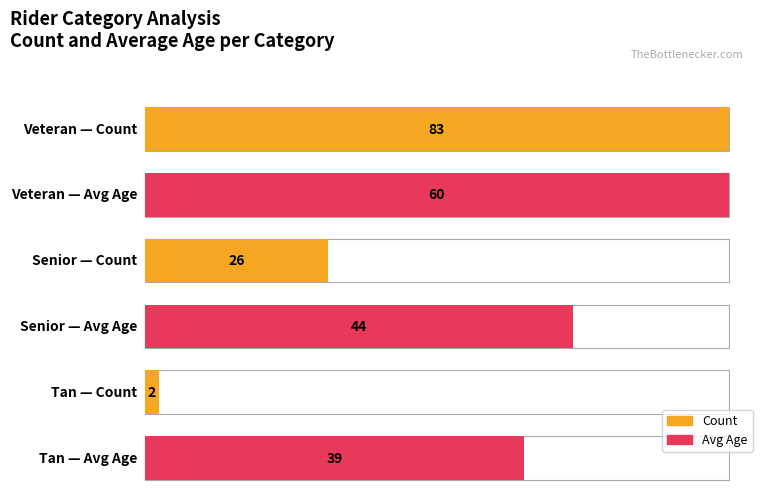

True or false: Avg Age has a value of 26 at Veteran.

False